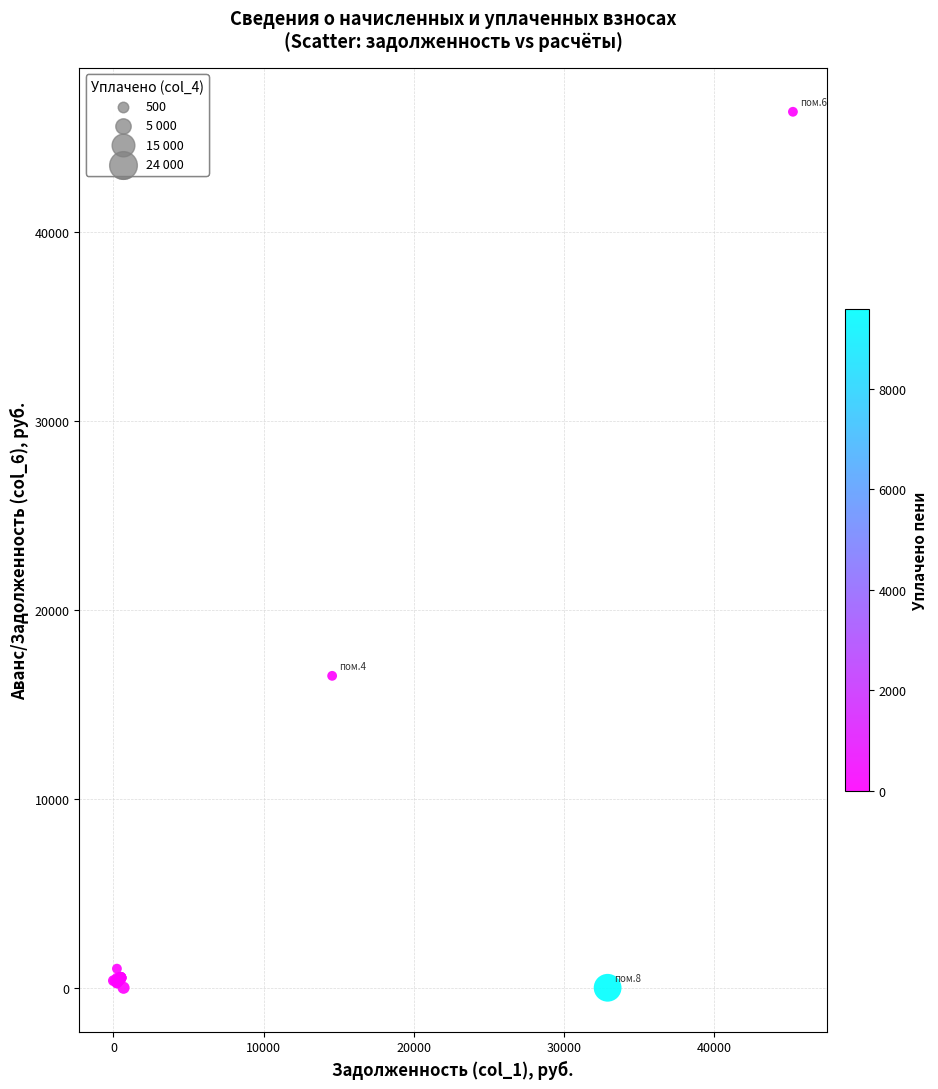

What Y value in the scatter plot is closest to 23186?

16513.1